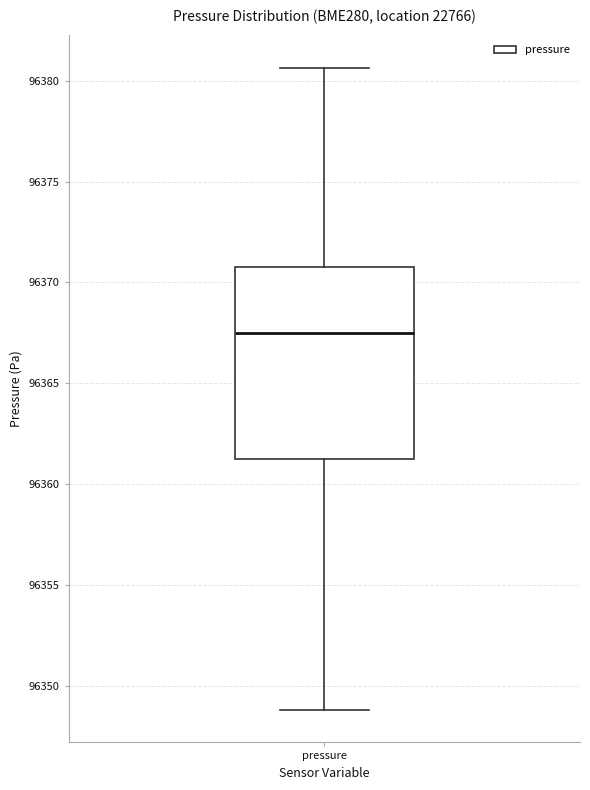

Read this box plot against the y-axis: the position of the median line, the range covered by the box, and the ends of both whiskers. The values are not printed on the chart, so give them approximately, as read against the axis.

median 96367.5, box 96361.0 to 96371.0, whiskers 96349.0 to 96380.5